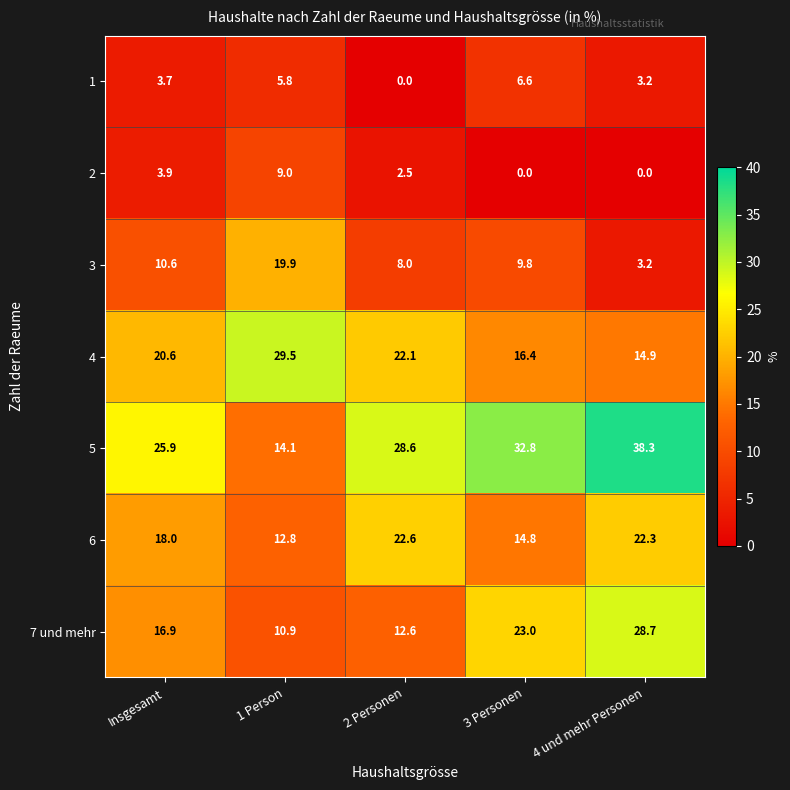

At 1 Person, list the series in order from smallest to largest.

1, 2, 7 und mehr, 6, 5, 3, 4